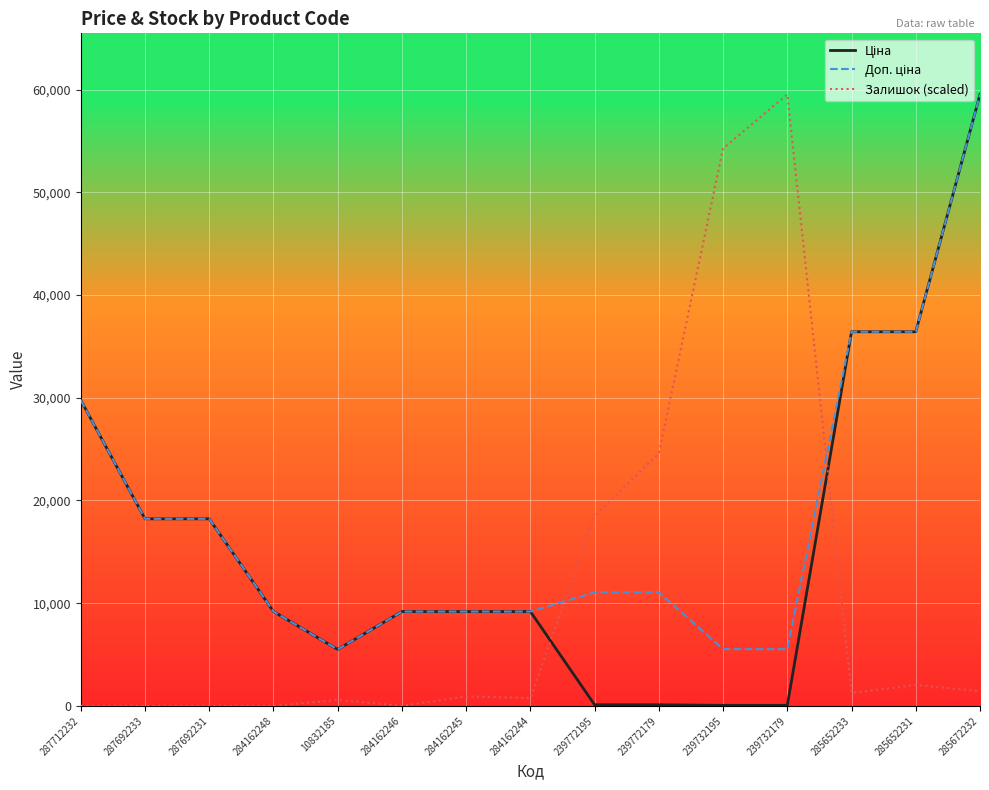

What is the total value across all series at 287692233?

36424.0